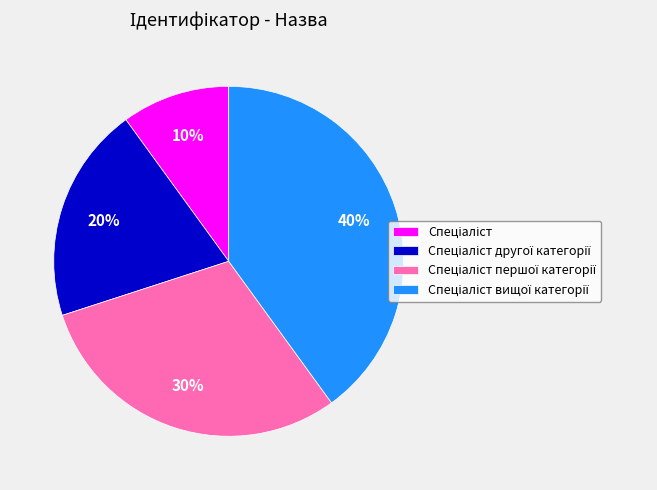

Does any single category account for the majority?

No